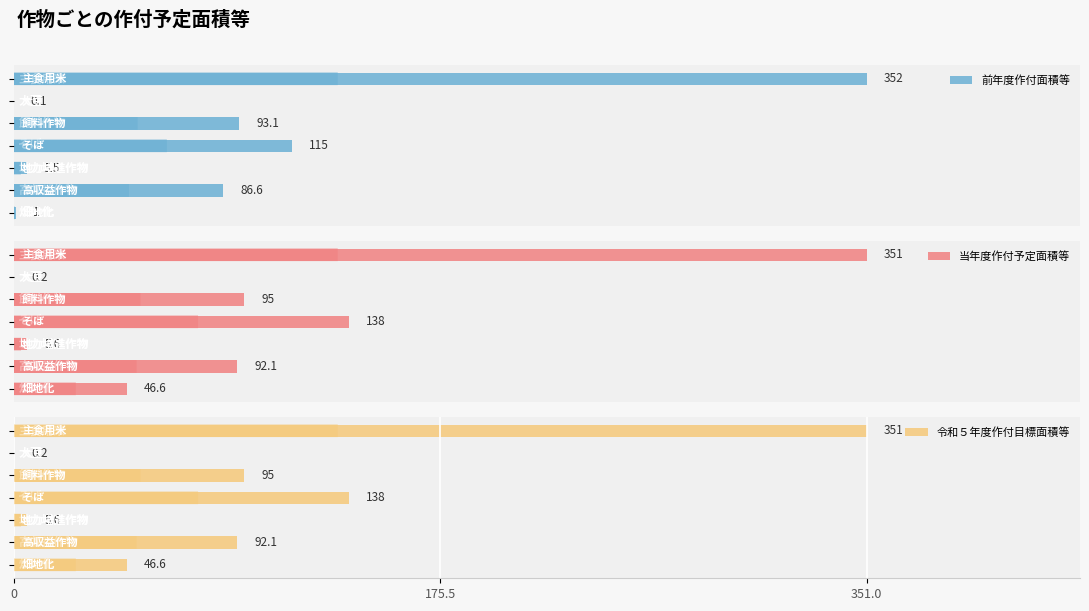

What is the value of the 前年度作付面積等 bar at the 7th from the left?

1.0